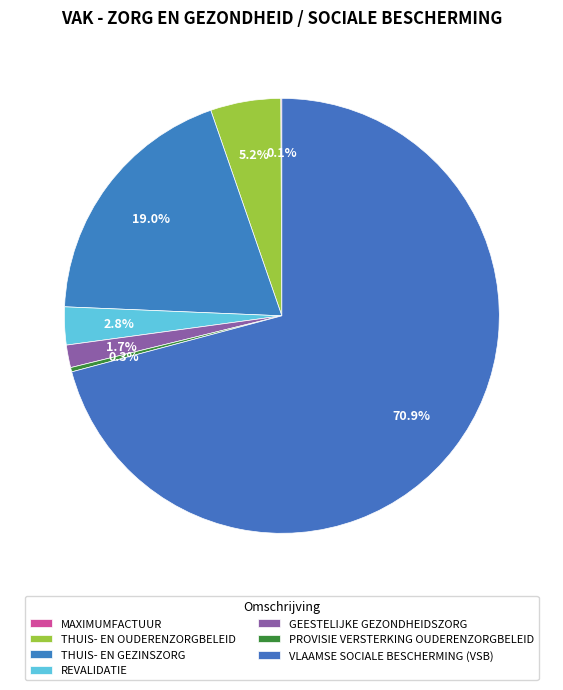

What is the largest slice in the pie chart?

VLAAMSE SOCIALE BESCHERMING (VSB)